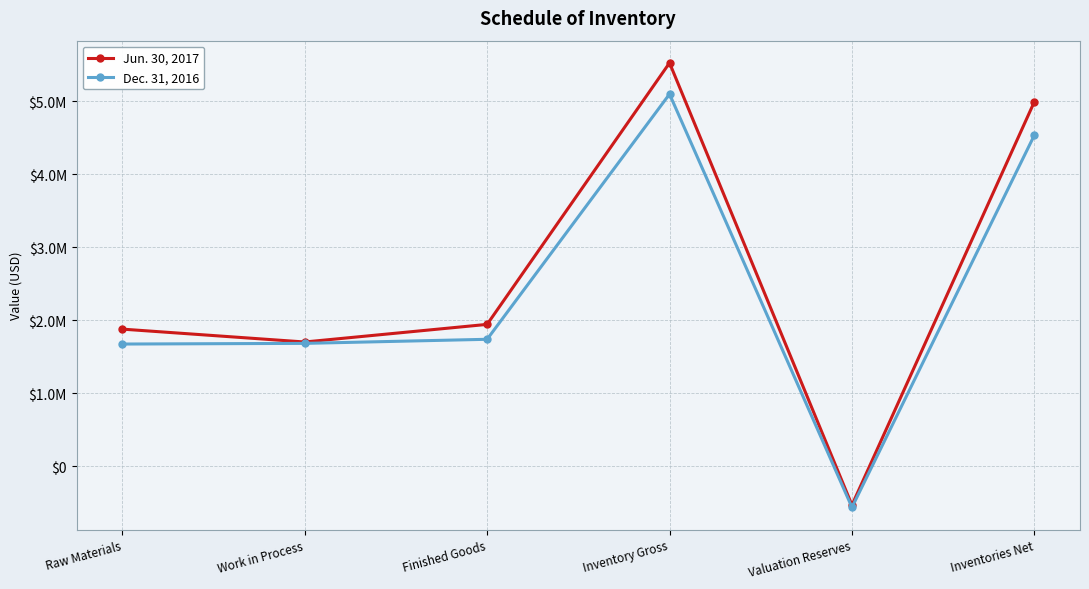

What is the difference between the maximum and minimum values in the Jun. 30, 2017 series?

6058703